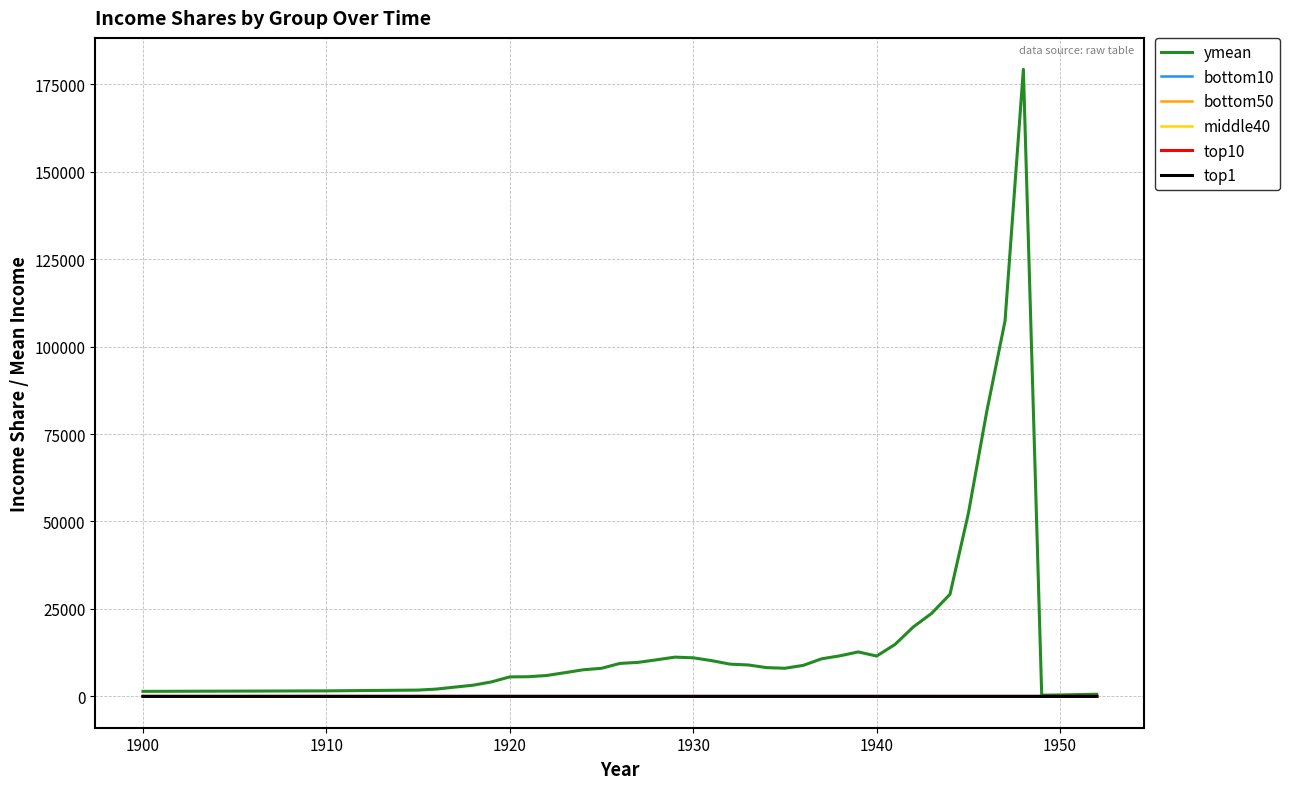

What are all the series names shown in the legend?

ymean, bottom10, bottom50, middle40, top10, top1